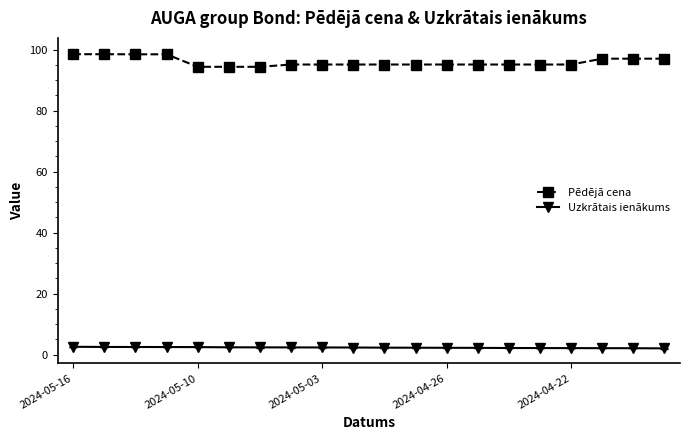

What are all the series names shown in the legend?

Pēdējā cena, Uzkrātais ienākums